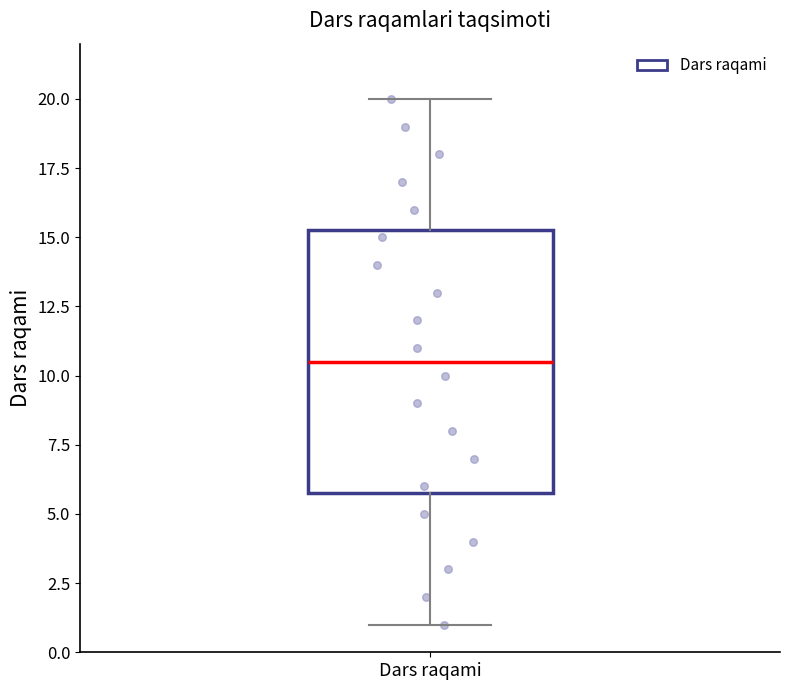

Read this box plot against the y-axis: the position of the median line, the range covered by the box, and the ends of both whiskers. The values are not printed on the chart, so give them approximately, as read against the axis.

median 10.5, box 6.0 to 15.5, whiskers 1.0 to 20.0